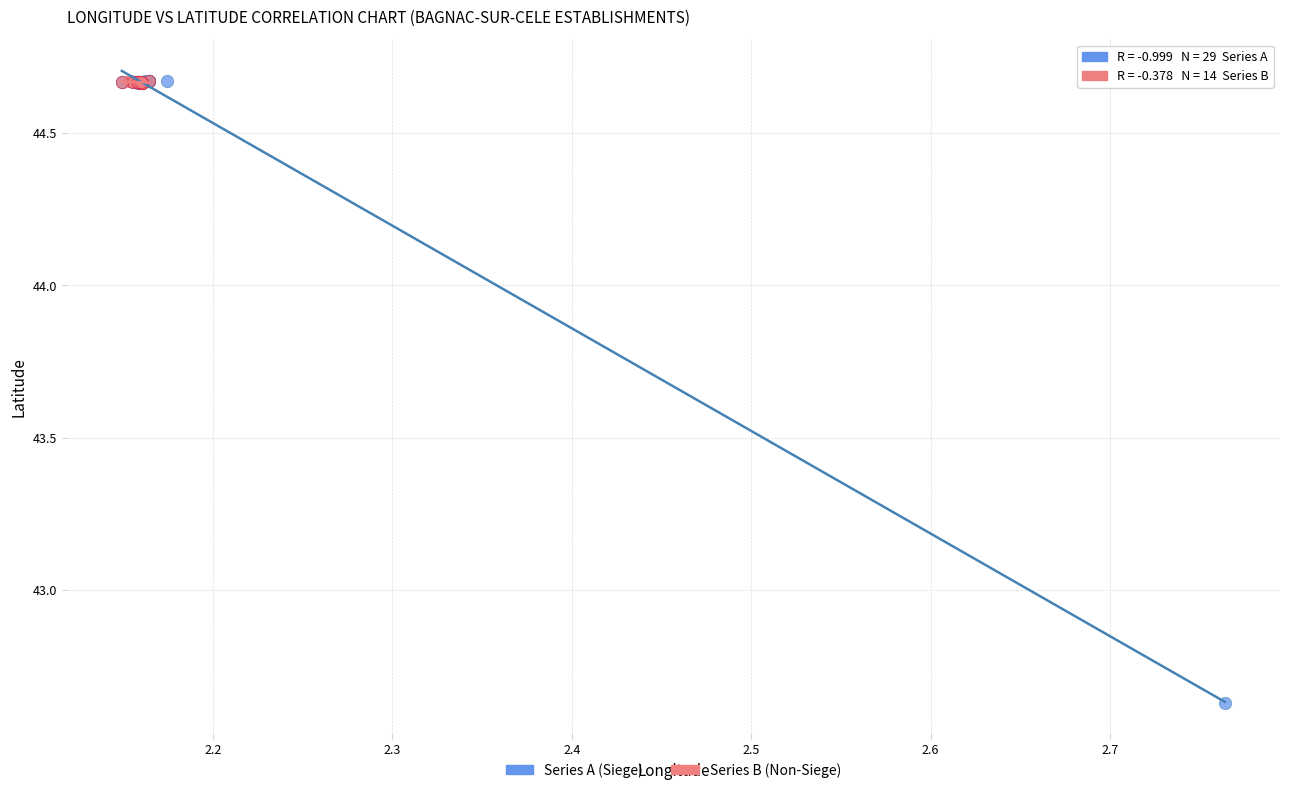

Which series contains the lowest Y value?

Series A (Siege)